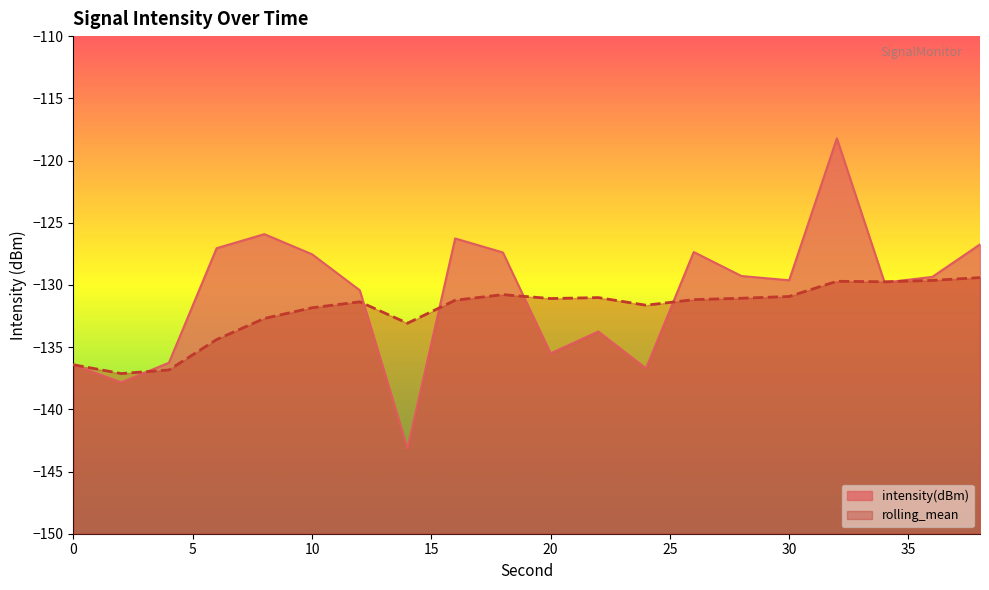

At which category does rolling_mean reach its first local valley?

2